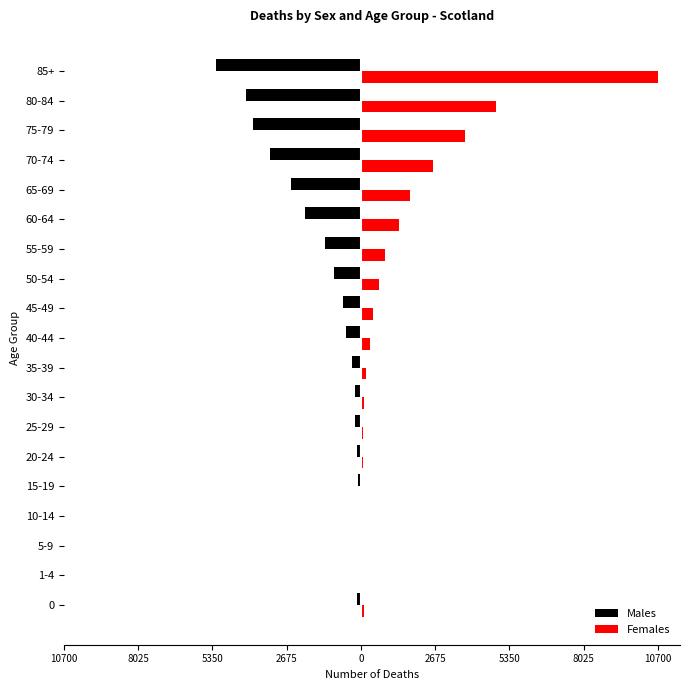

Reading right to left, list all the values displayed in this chart.

Males: -5241	-4153	-3908	-3272	-2538	-2030	-1282	-963	-665	-548	-336	-227	-221	-149	-105	-13	-14	-21	-142
Females: 10700	4859	3766	2610	1785	1388	863	663	448	327	181	109	75	64	47	19	11	20	93